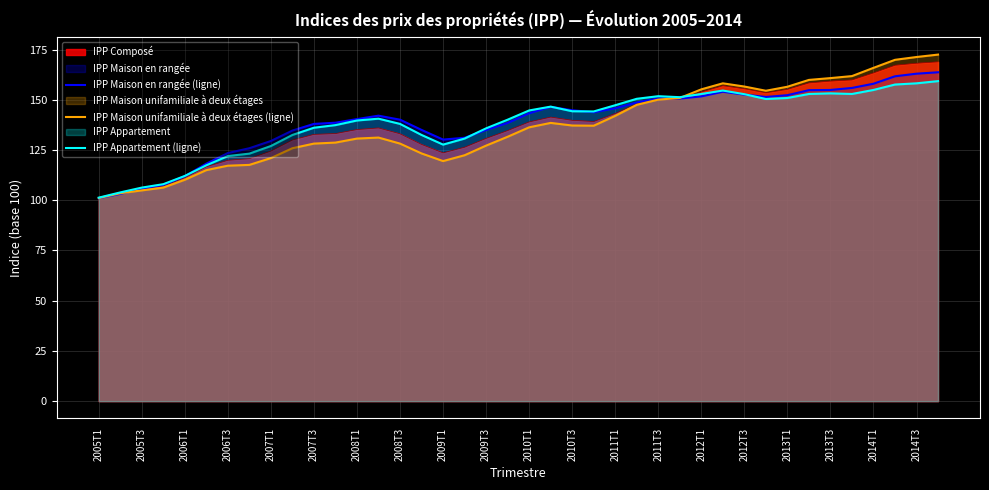

At how many categories does at least one series exceed 106?

38